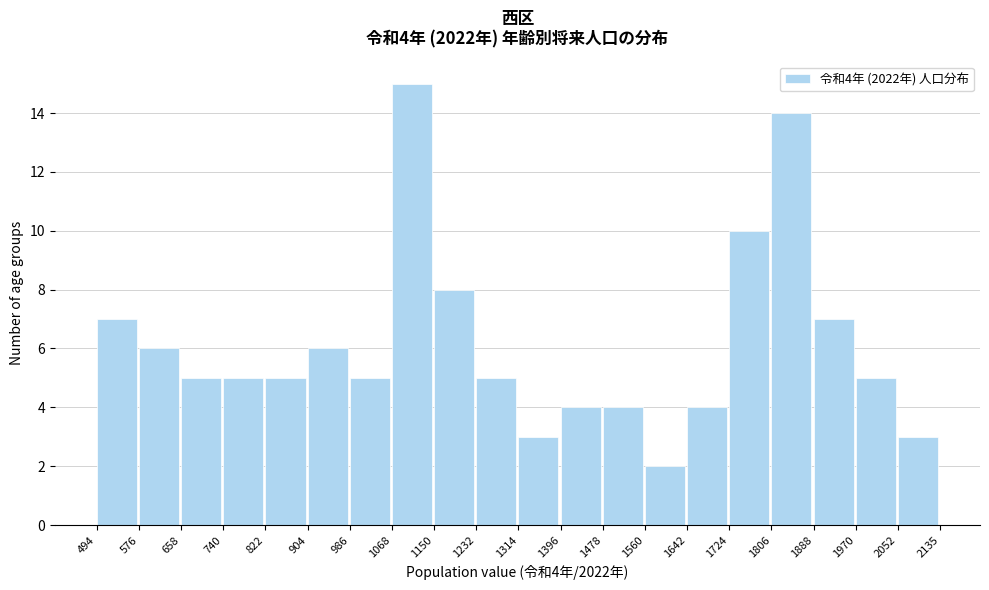

Over which range of the x-axis is the bar tallest?

1068 to 1150